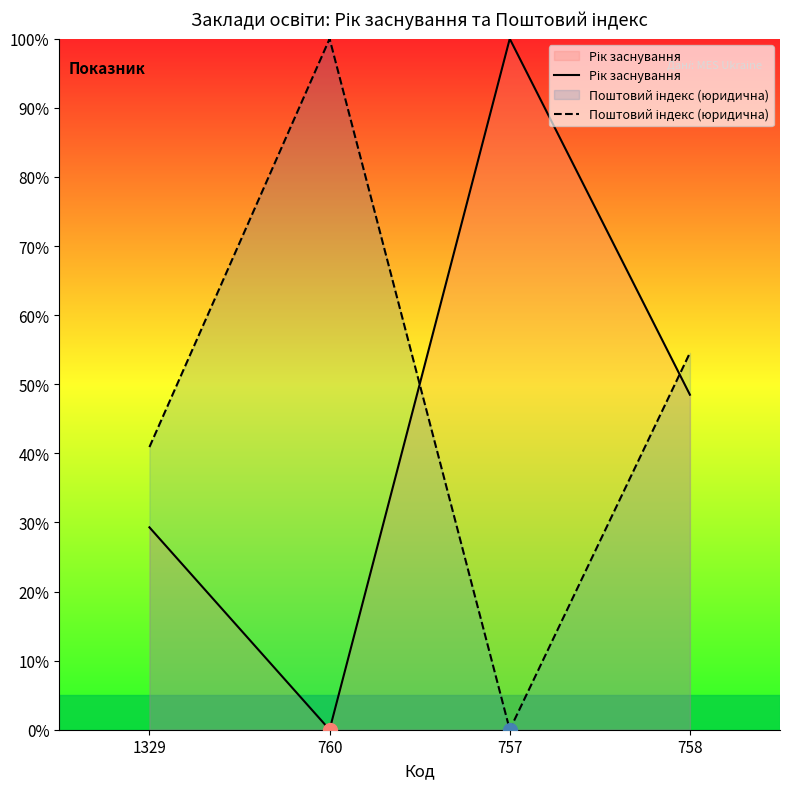

List the labels in order of Рік заснування value, smallest first.

760, 1329, 758, 757